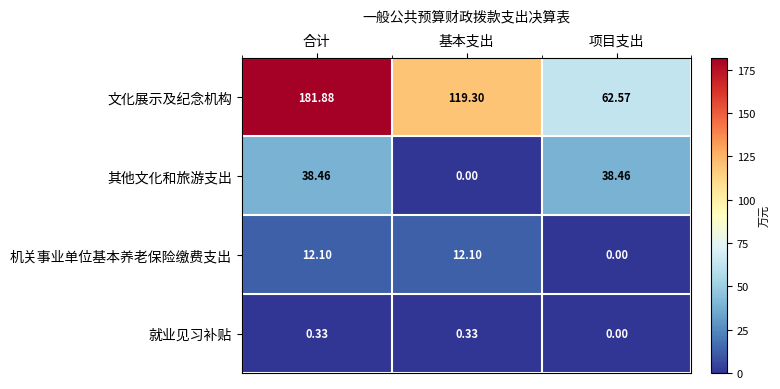

Which series has the largest total across all categories?

文化展示及纪念机构